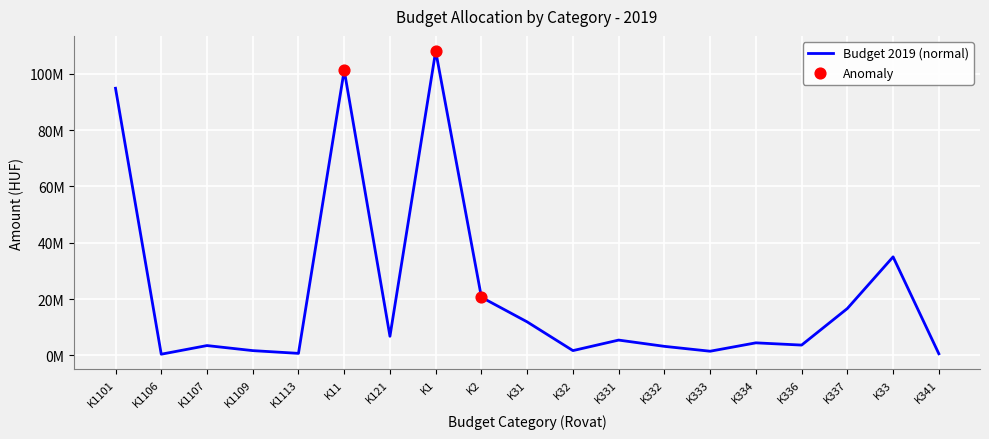

What is the change in value from K121 to K1?

+101288714